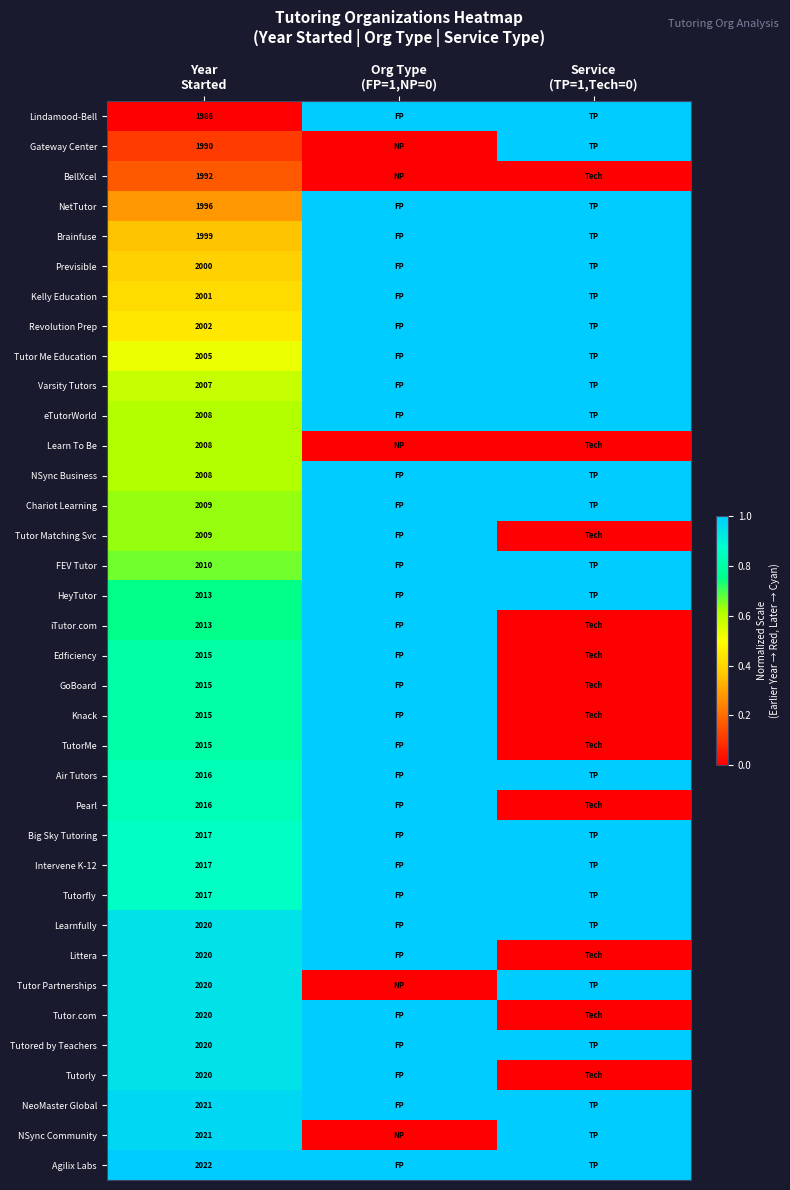

Rank the series by their maximum value, from highest to lowest.

Lindamood-Bell, Gateway Center, NetTutor, Brainfuse, Previsible, Kelly Education, Revolution Prep, Tutor Me Education, Varsity Tutors, eTutorWorld, NSync Business, Chariot Learning, Tutor Matching Svc, FEV Tutor, HeyTutor, iTutor.com, Edficiency, GoBoard, Knack, TutorMe, Air Tutors, Pearl, Big Sky Tutoring, Intervene K-12, Tutorfly, Learnfully, Littera, Tutor Partnerships, Tutor.com, Tutored by Teachers, Tutorly, NeoMaster Global, NSync Community, Agilix Labs, Learn To Be, BellXcel